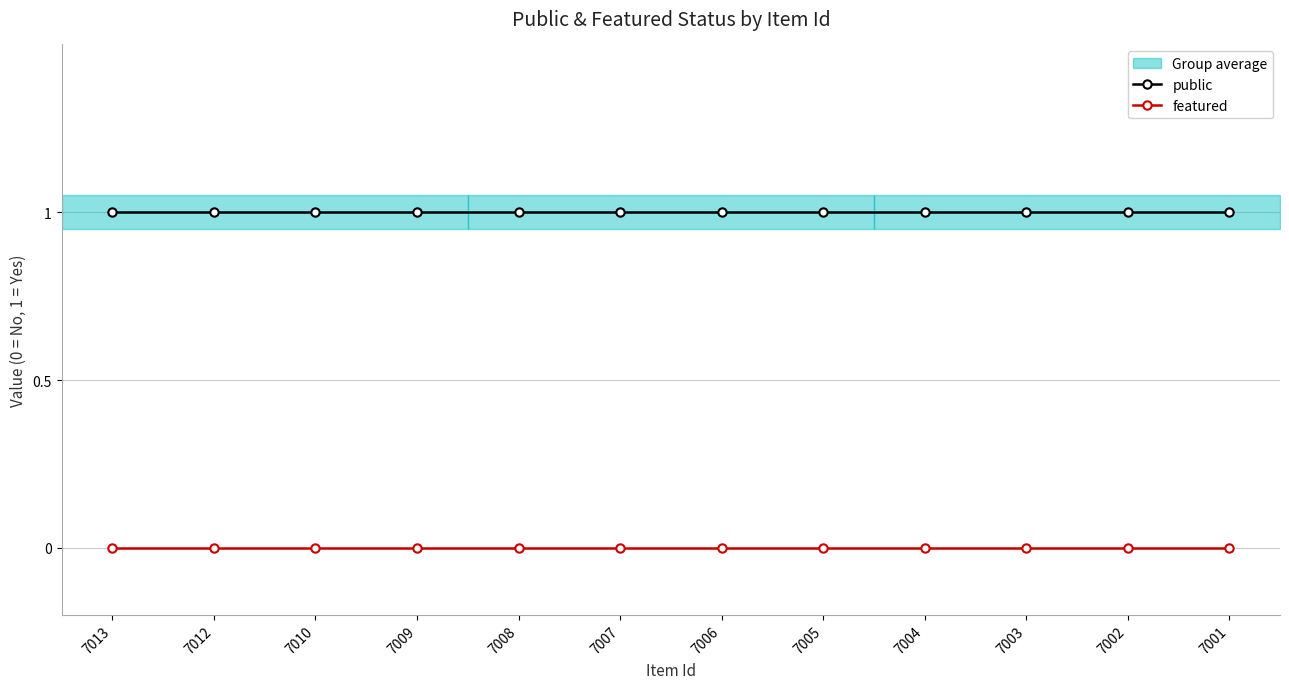

At 7006, list the series in order from smallest to largest.

featured, public